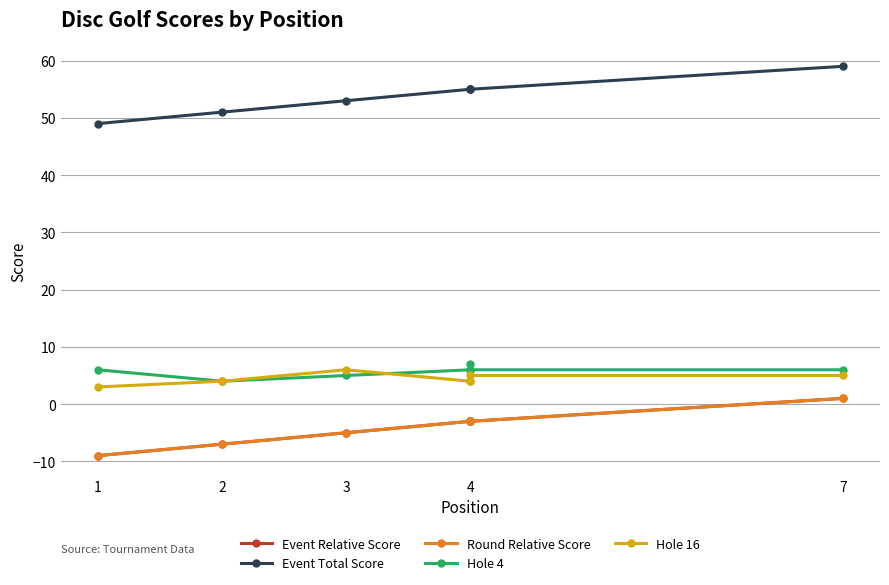

True or false: Hole 4 and Event Relative Score intersect in this chart.

False